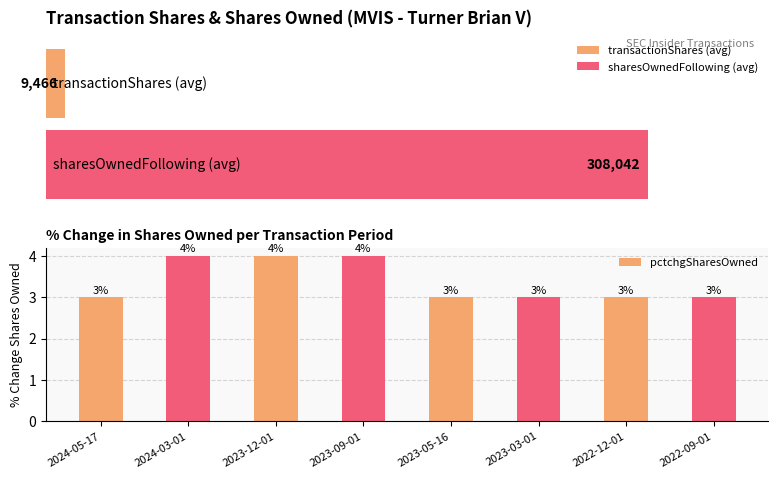

Where is the data nearest to the value 3?

2024-05-17